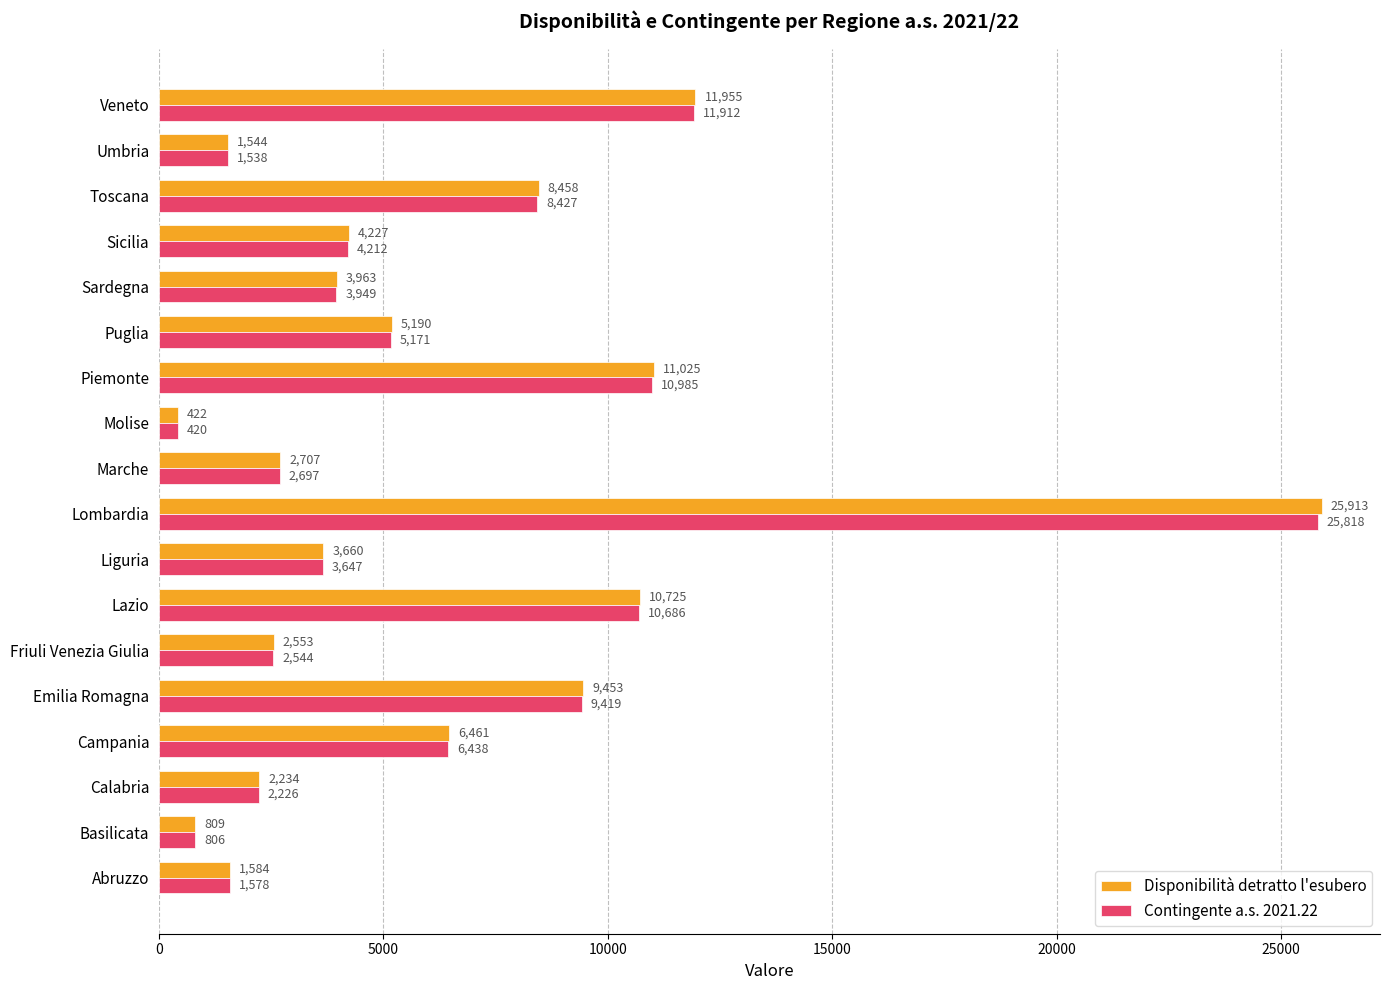

Is it true that Disponibilità detratto l'esubero equals 422 at Molise?

True